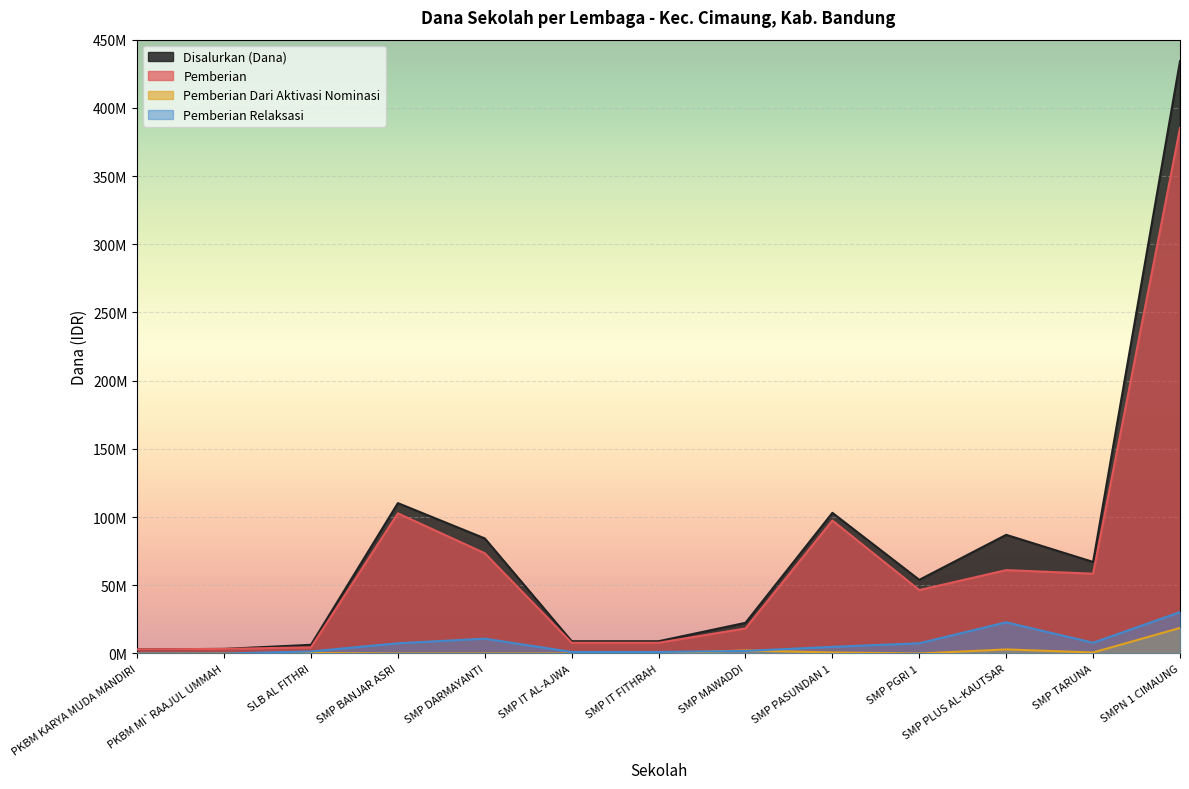

Rank the series by their maximum value, from highest to lowest.

Disalurkan (Dana), Pemberian, Pemberian Relaksasi, Pemberian Dari Aktivasi Nominasi